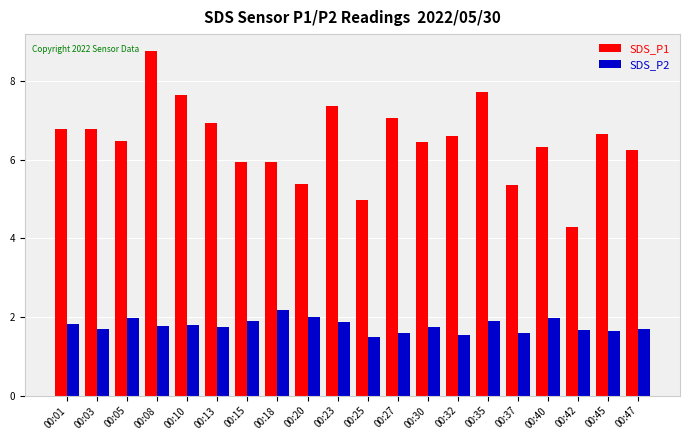

How many series are shown in this chart?

2